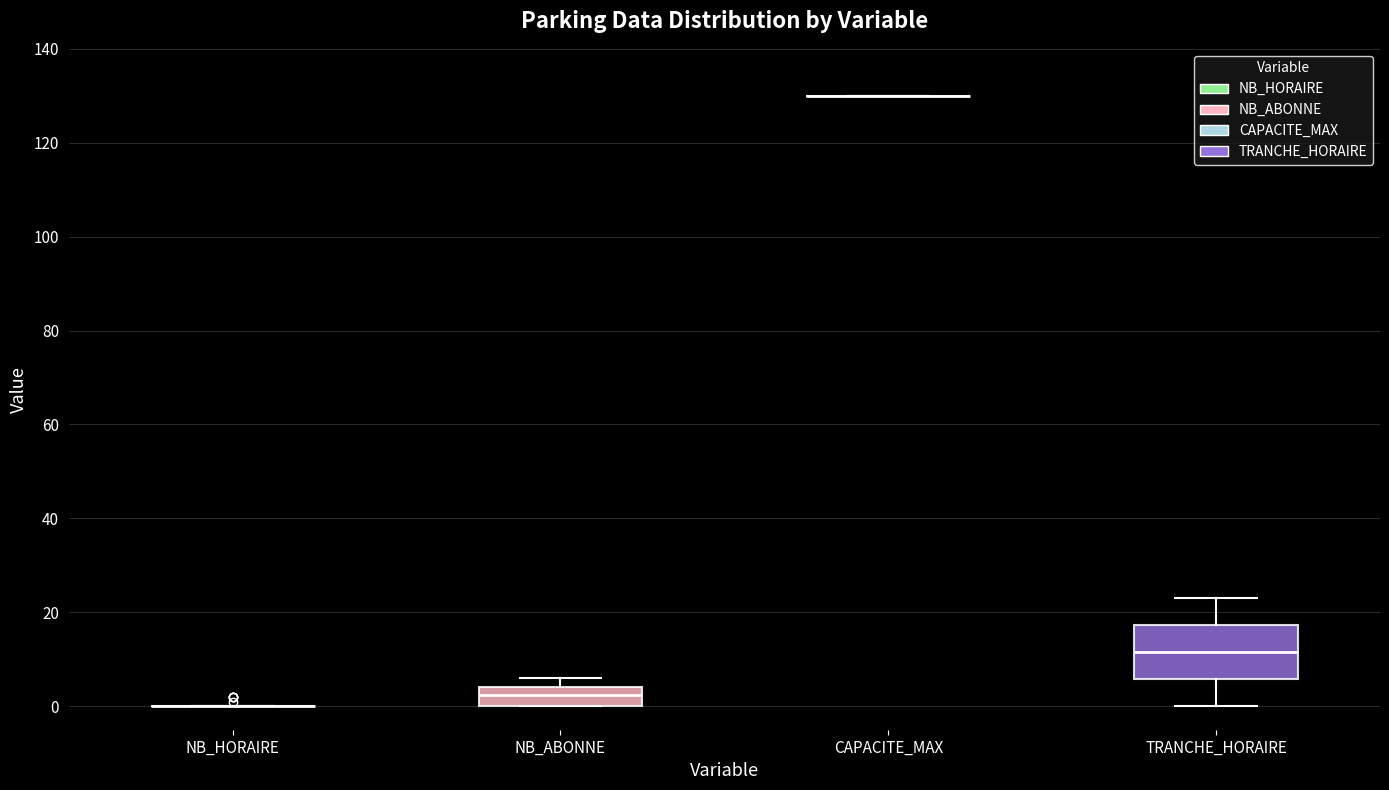

Comparing the boxes themselves (not the whiskers), which one is the tallest?

TRANCHE_HORAIRE